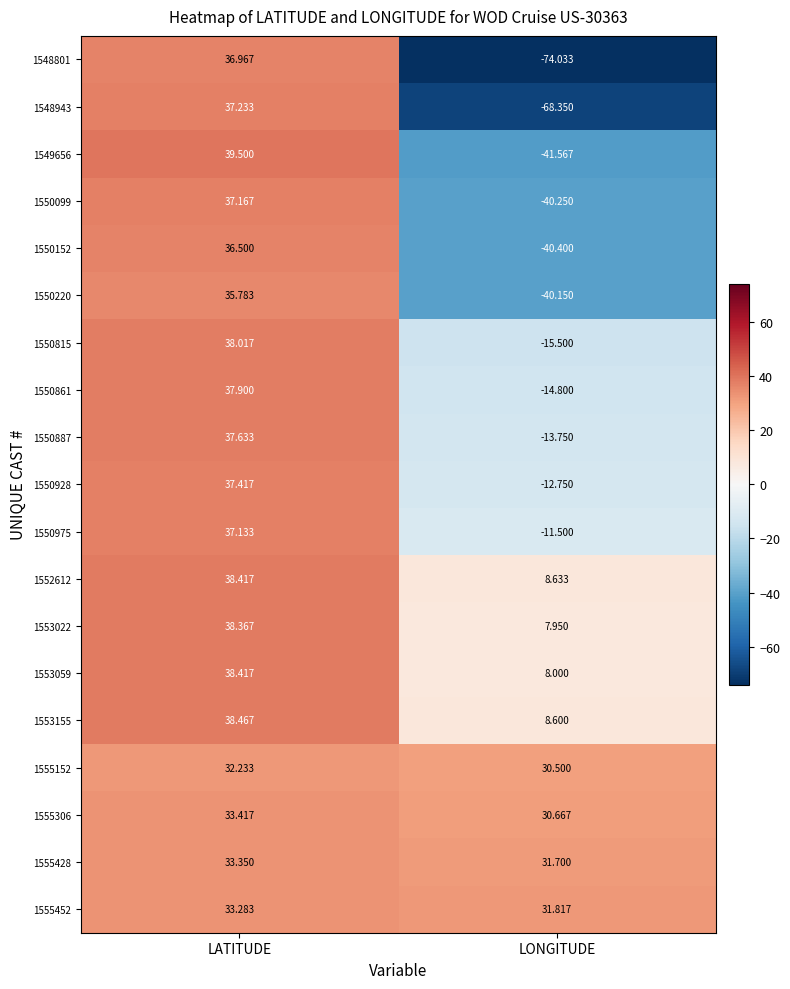

Is the value of 1553155 at LATITUDE greater than the value of 1555452 at LONGITUDE?

Yes